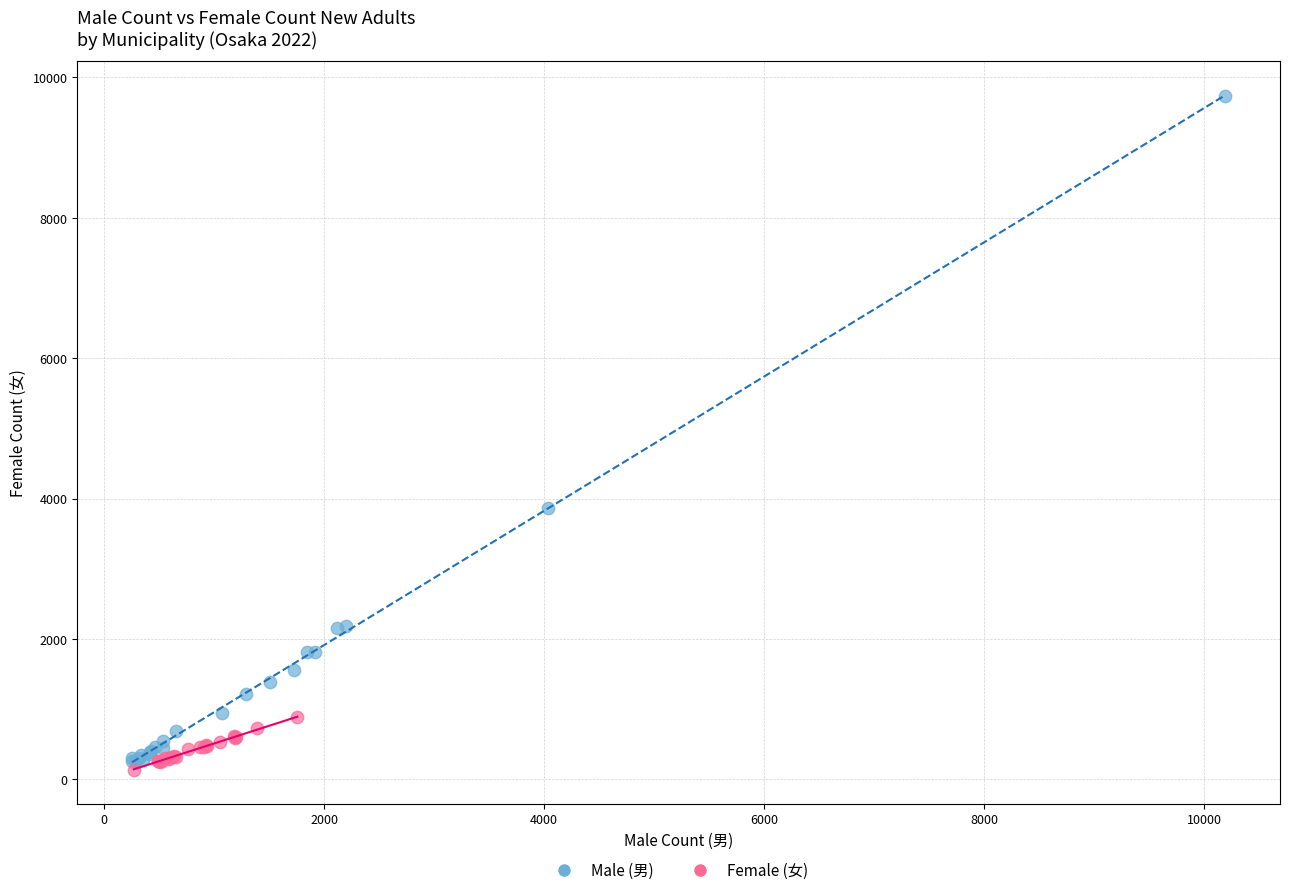

Which series contains the highest Y value?

Male (男)